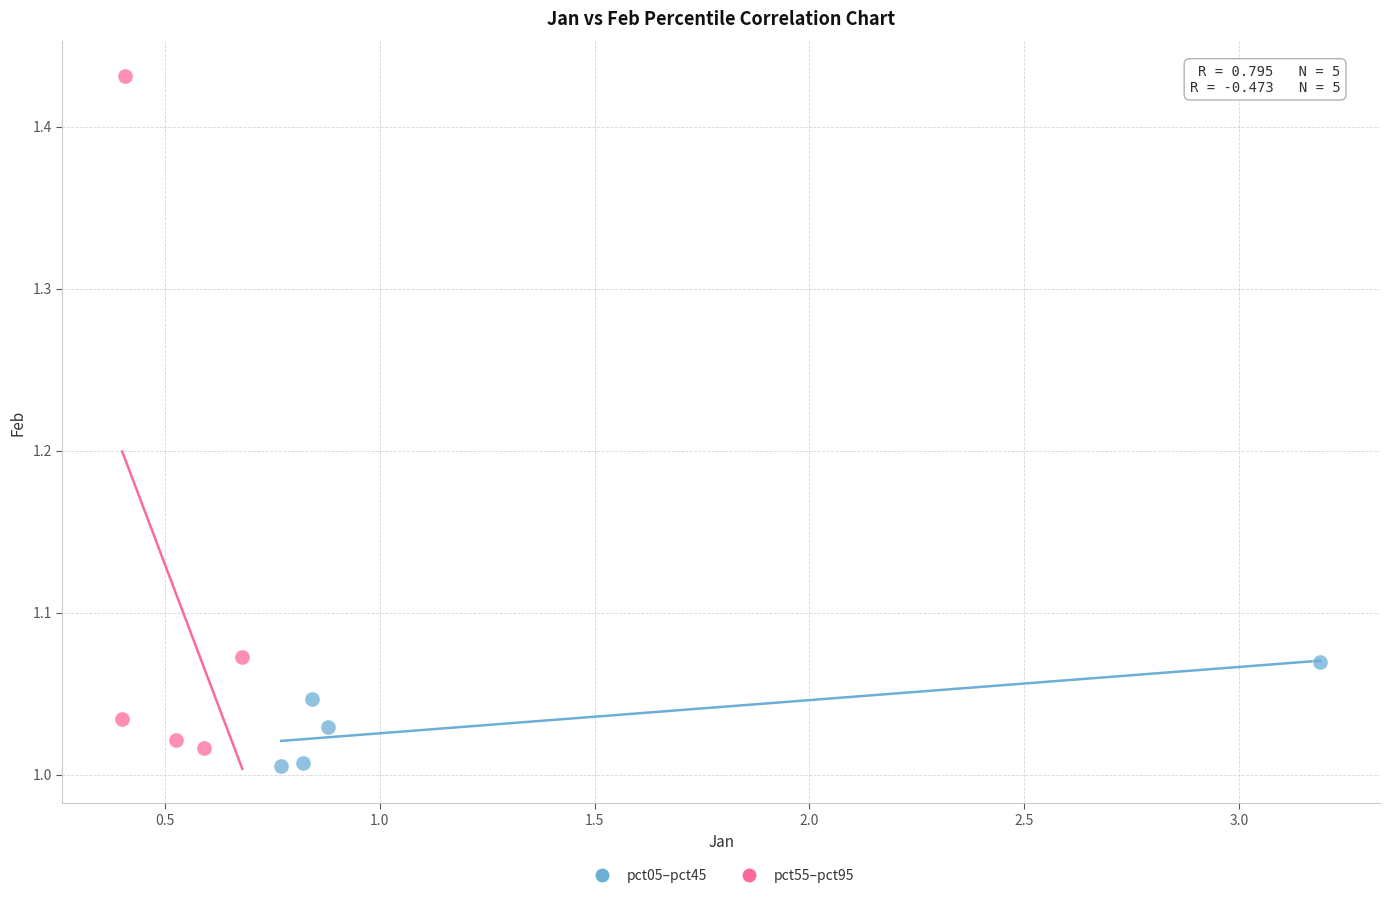

Which series has the widest spread of Y values?

pct55–pct95